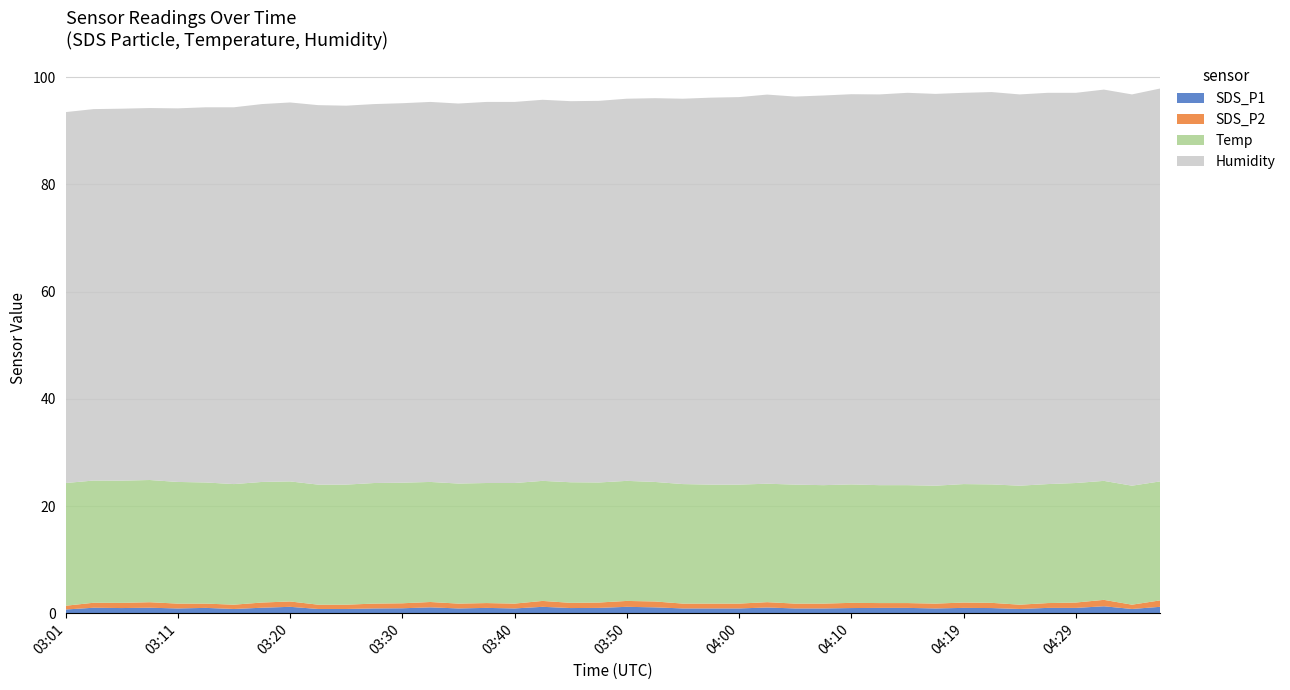

Reading left to right, transcribe all the data shown in this chart.

SDS_P1: 0.7	1.0	1.0	1.0	0.9	1.0	0.8	1.0	1.2	0.8	0.8	0.9	0.9	1.1	0.9	1.0	0.9	1.2	1.0	1.0	1.2	1.1	0.9	0.9	0.9	1.1	0.9	0.9	1.0	1.0	1.0	0.9	1.0	1.0	0.8	1.0	1.0	1.3	0.8	1.2
SDS_P2: 0.7	0.9	1.0	1.0	0.9	0.8	0.8	1.0	1.0	0.8	0.8	0.9	0.9	1.0	0.9	0.9	0.9	1.1	1.0	1.0	1.1	1.1	0.9	0.9	0.9	1.0	0.9	0.9	1.0	0.9	0.9	0.9	1.0	1.0	0.8	0.9	1.0	1.2	0.8	1.2
Temp: 22.9	22.8	22.8	22.8	22.7	22.6	22.5	22.5	22.4	22.4	22.4	22.5	22.5	22.4	22.4	22.4	22.5	22.4	22.5	22.4	22.4	22.3	22.3	22.2	22.2	22.1	22.2	22.1	22.1	22.0	22.0	22.0	22.1	22.1	22.2	22.2	22.3	22.2	22.2	22.2
Humidity: 69.2	69.3	69.4	69.4	69.7	70.0	70.3	70.5	70.7	70.8	70.7	70.7	70.8	70.9	70.9	71.1	71.1	71.1	71.1	71.2	71.3	71.6	71.9	72.2	72.3	72.6	72.4	72.7	72.8	72.9	73.2	73.1	73.0	73.2	73.0	73.0	72.8	73.0	73.0	73.3